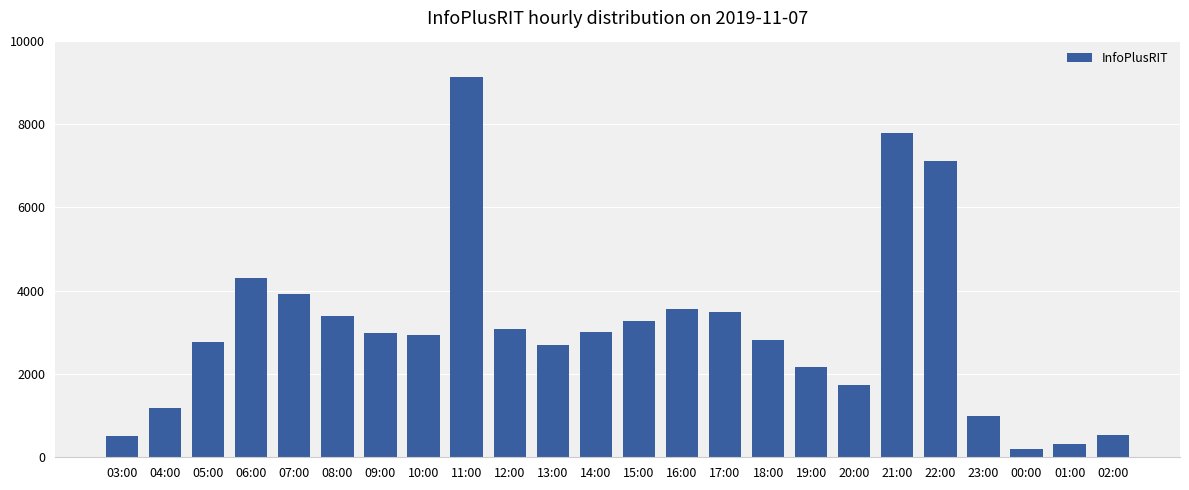

What is the difference between the maximum and minimum values?

8938